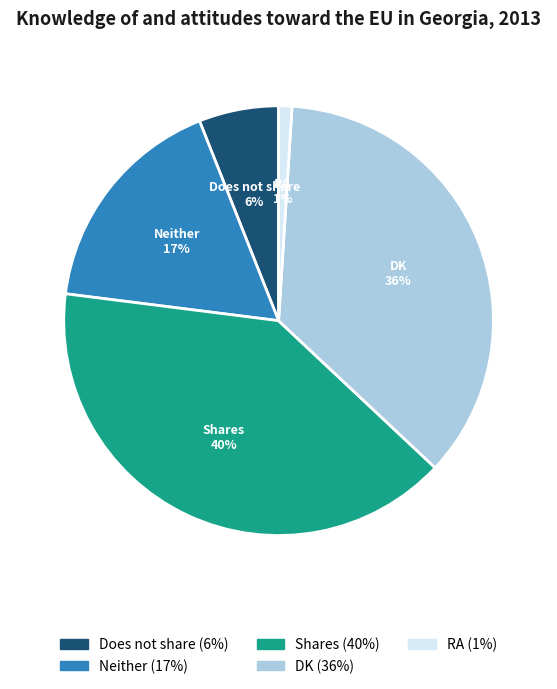

Which category has the smallest portion of the pie?

RA